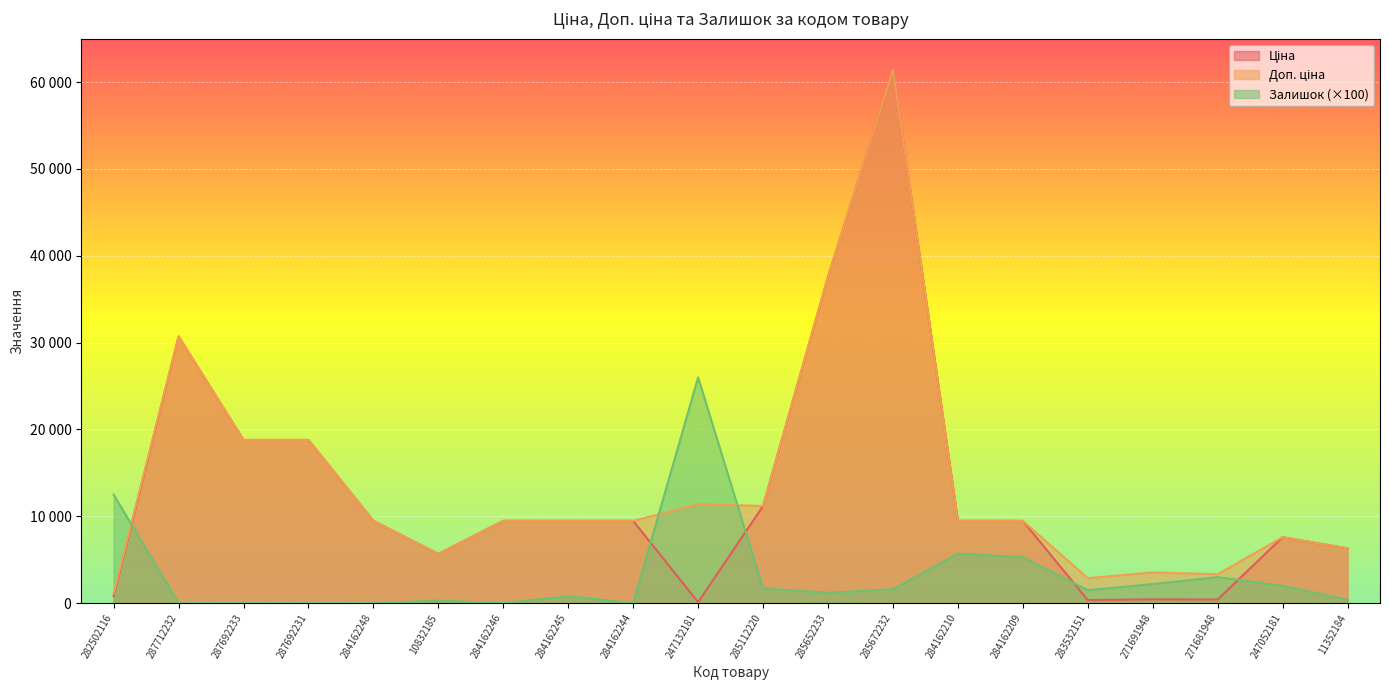

Where does the Доп. ціна series first go above 9480?

287712232